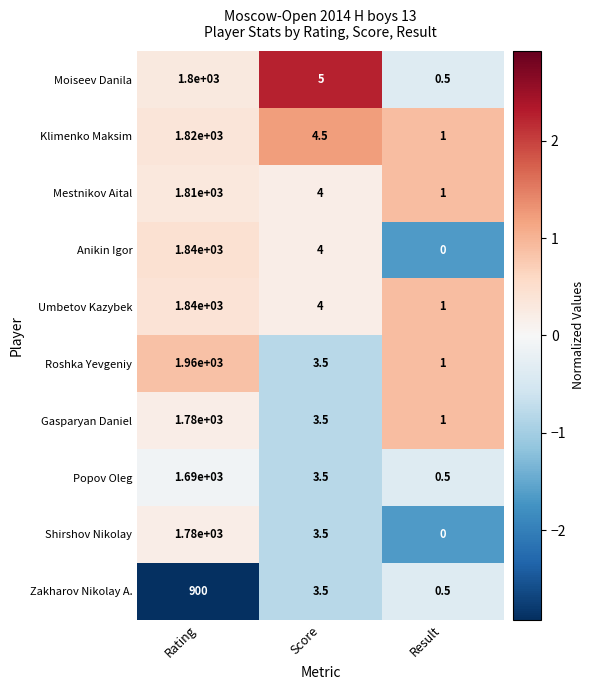

Where does the Popov Oleg series first go above 3?

Rating